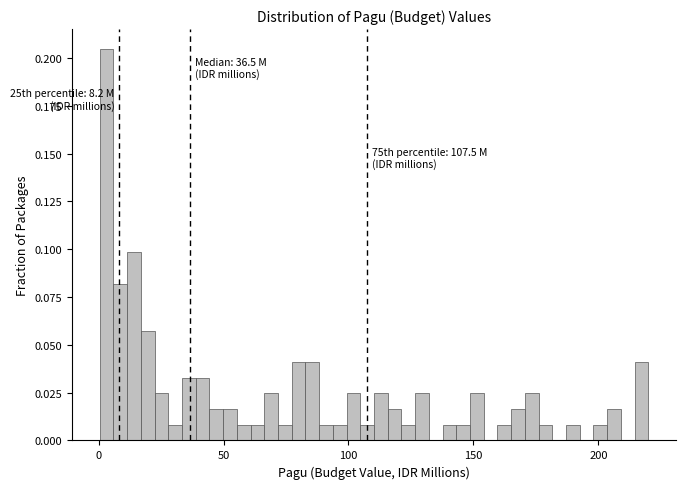

Read against the x-axis, roughly where is the centre of the tallest bar?

5